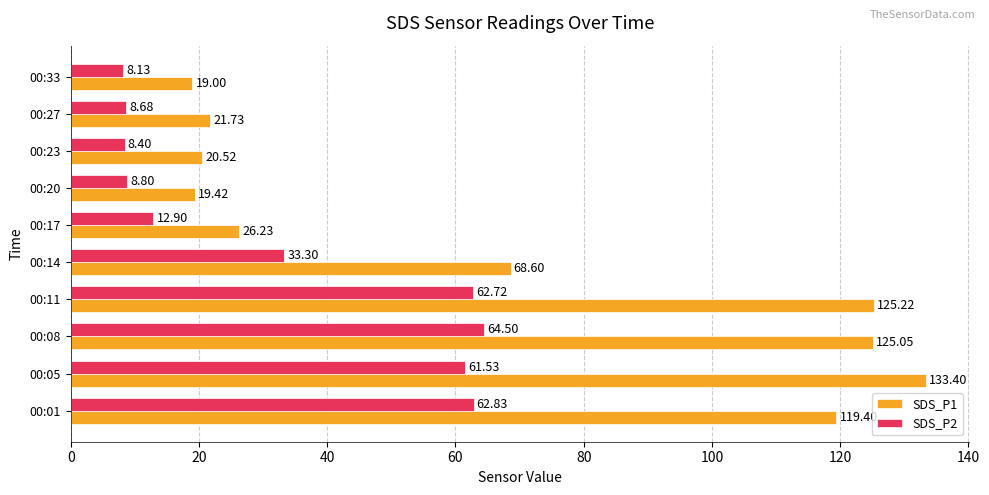

List the series in order of their peak value, lowest first.

SDS_P2, SDS_P1